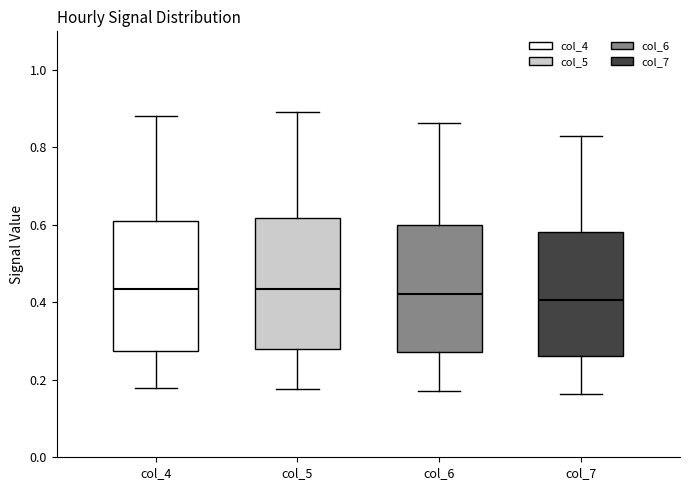

Reading left to right, read every box against the y-axis: the position of its median line, the range the box covers, and the ends of its whiskers. The values are not printed on the chart, so give them approximately, as read against the axis.

col_4: median 0.44, box 0.28 to 0.62, whiskers 0.18 to 0.88
col_5: median 0.44, box 0.28 to 0.62, whiskers 0.18 to 0.90
col_6: median 0.42, box 0.28 to 0.60, whiskers 0.18 to 0.86
col_7: median 0.40, box 0.26 to 0.58, whiskers 0.16 to 0.84